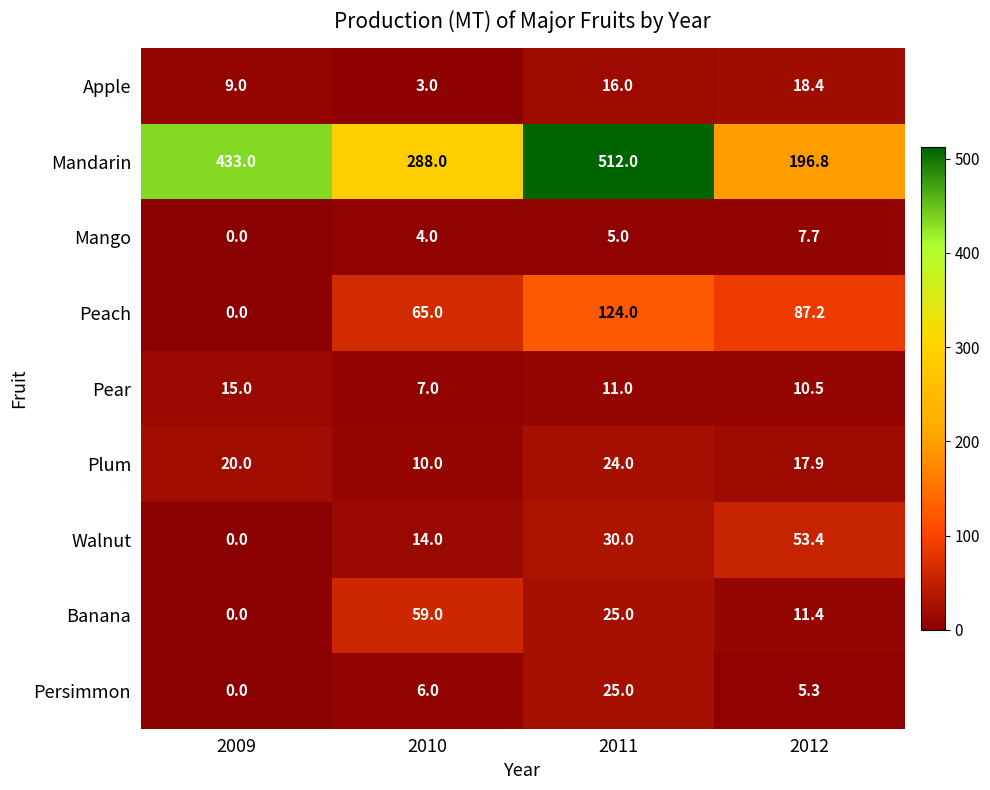

Count the number of data series in this chart.

9